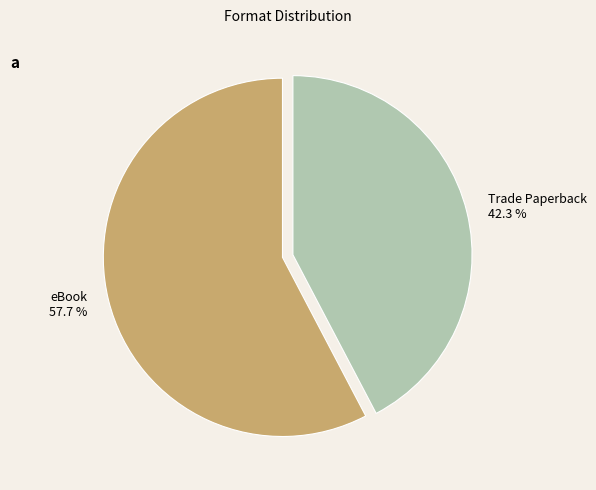

What is the total percentage of Trade Paperback and eBook?

100.0%